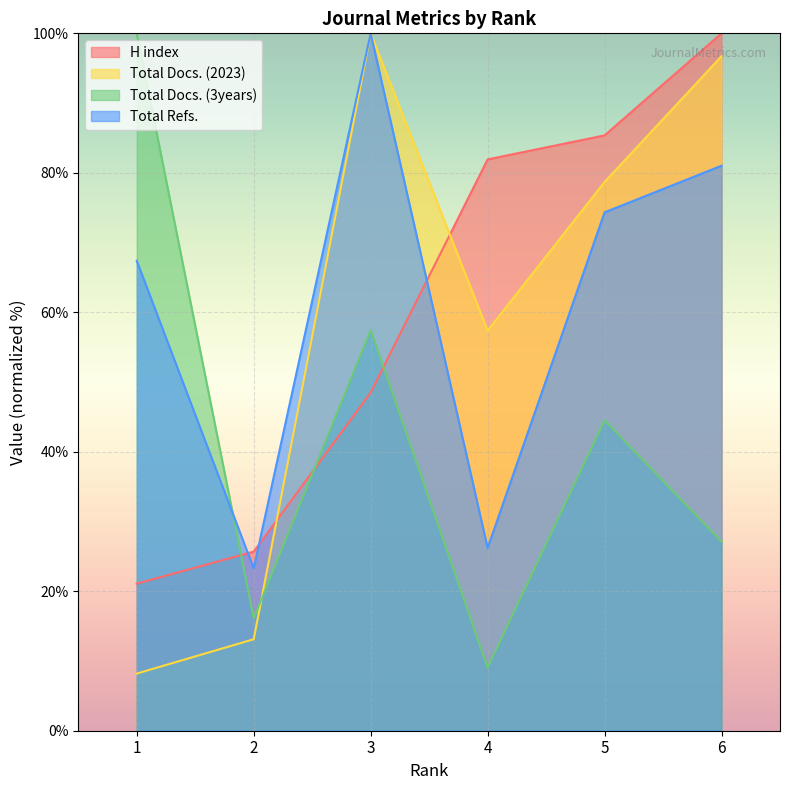

At how many categories does at least one series exceed 32?

5